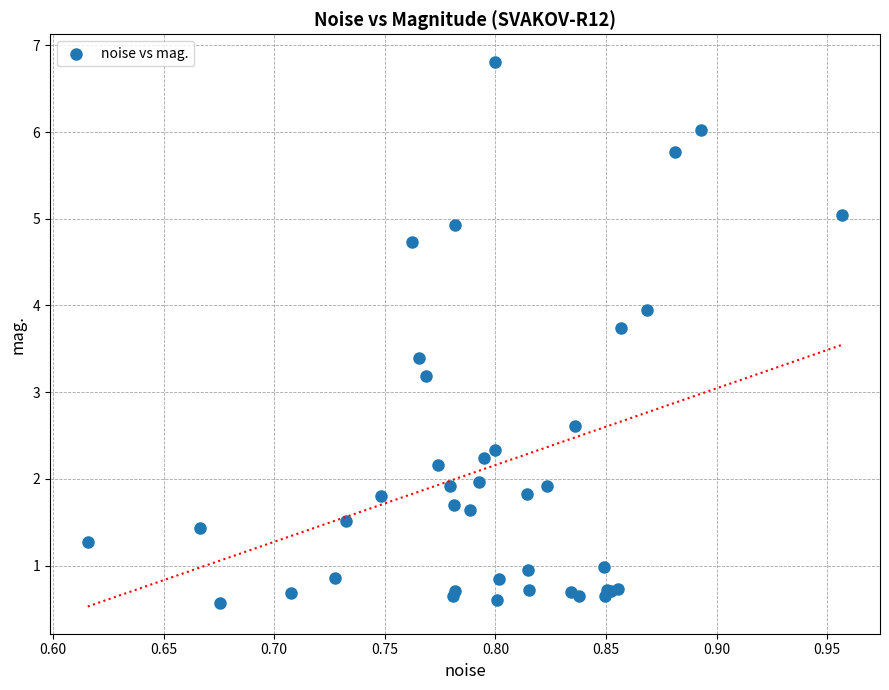

What Y value in the scatter plot is closest to 3?

3.2